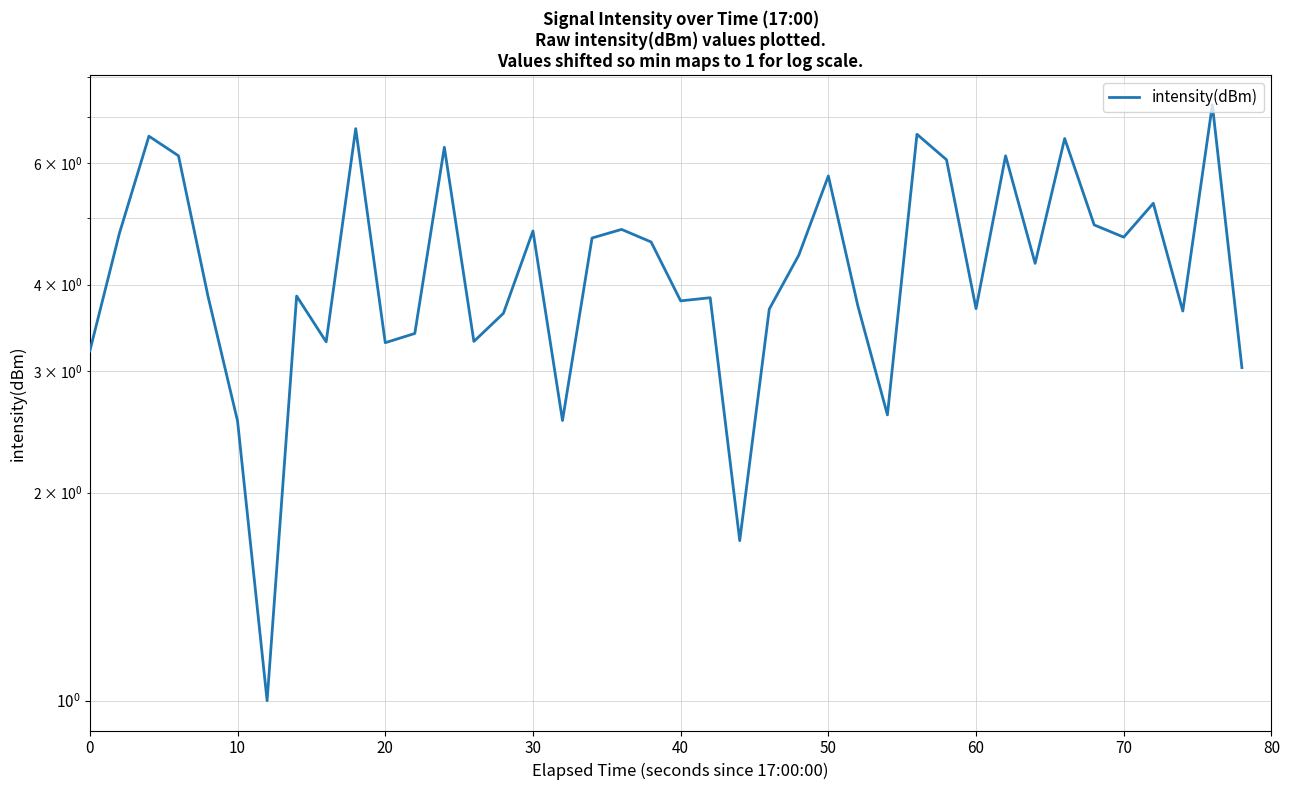

True or false: the data shows 7.9 at 36.

False